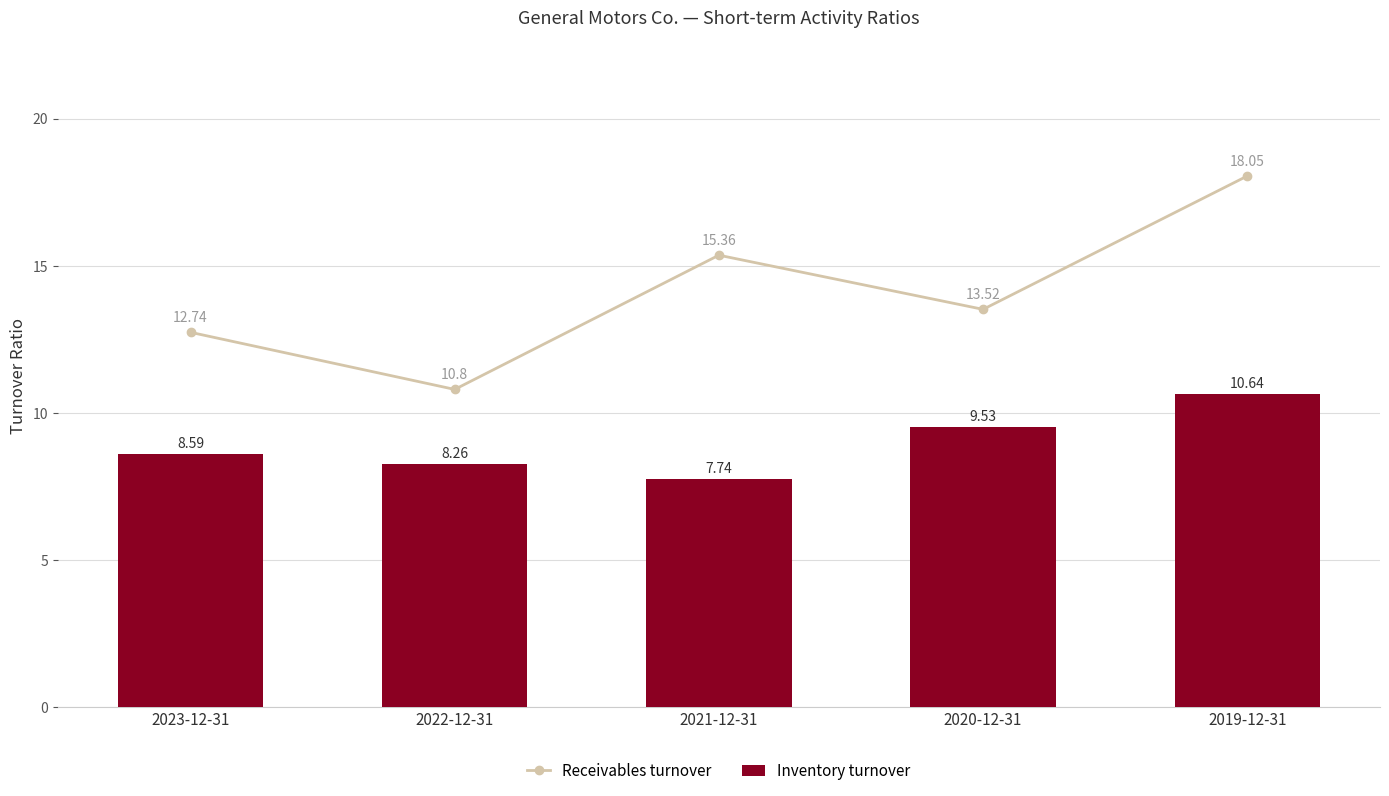

At how many categories does at least one series exceed 10?

5